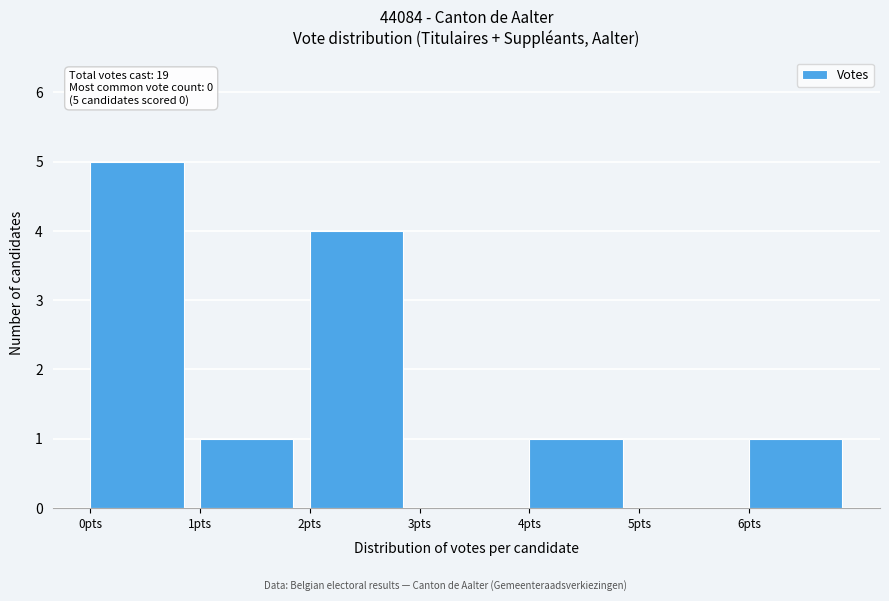

Which range on the x-axis has the tallest bar?

0 to 1